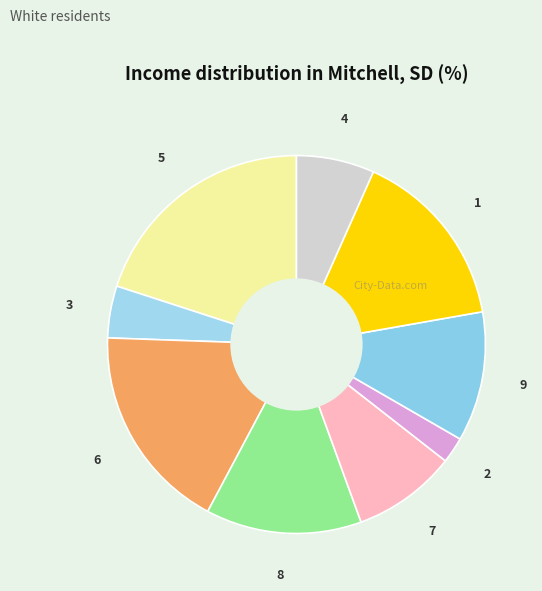

Is the sum of 6 and 4 greater than half?

No